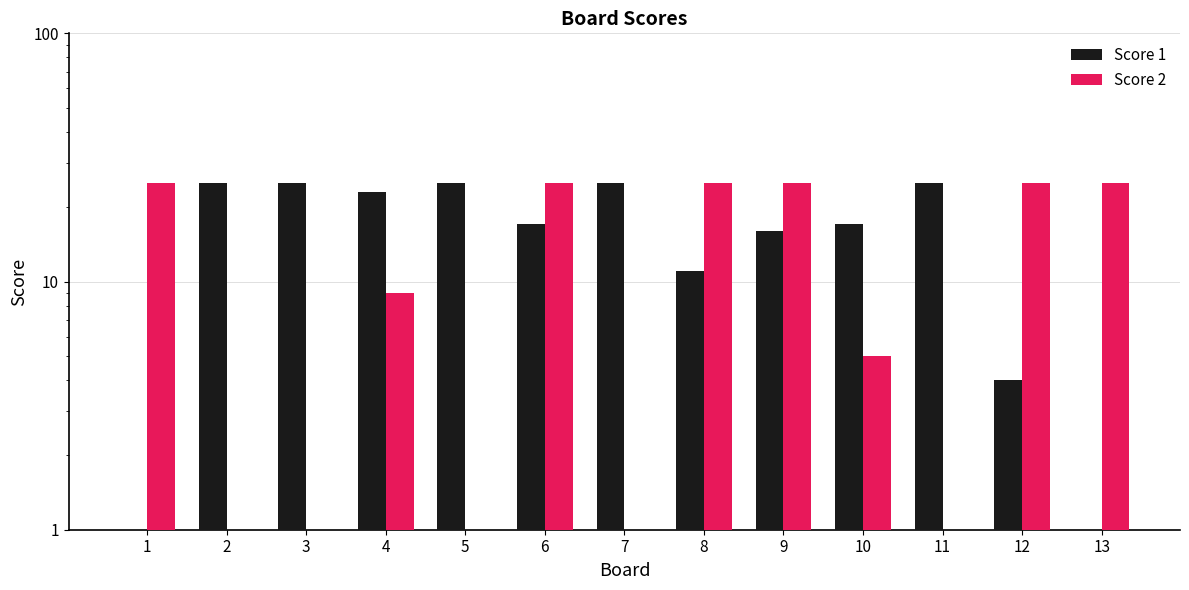

Reading left to right, transcribe all the data shown in this chart.

Score 1: 0	25	25	23	25	17	25	11	16	17	25	4	0
Score 2: 25	0	0	9	0	25	0	25	25	5	0	25	25